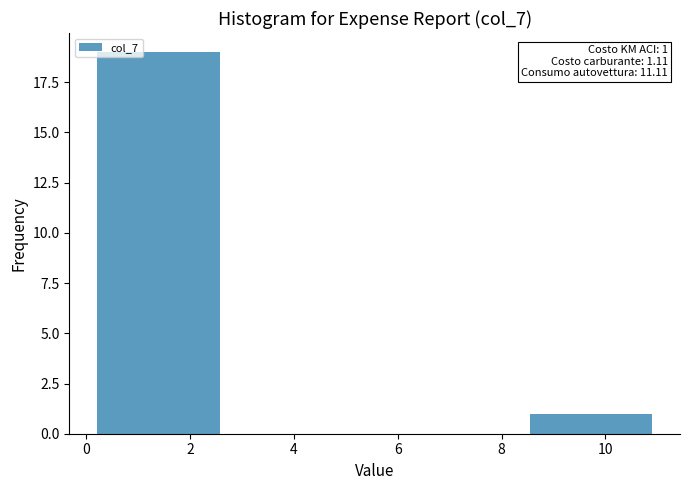

Which range on the x-axis has the tallest bar?

0.0 to 2.8